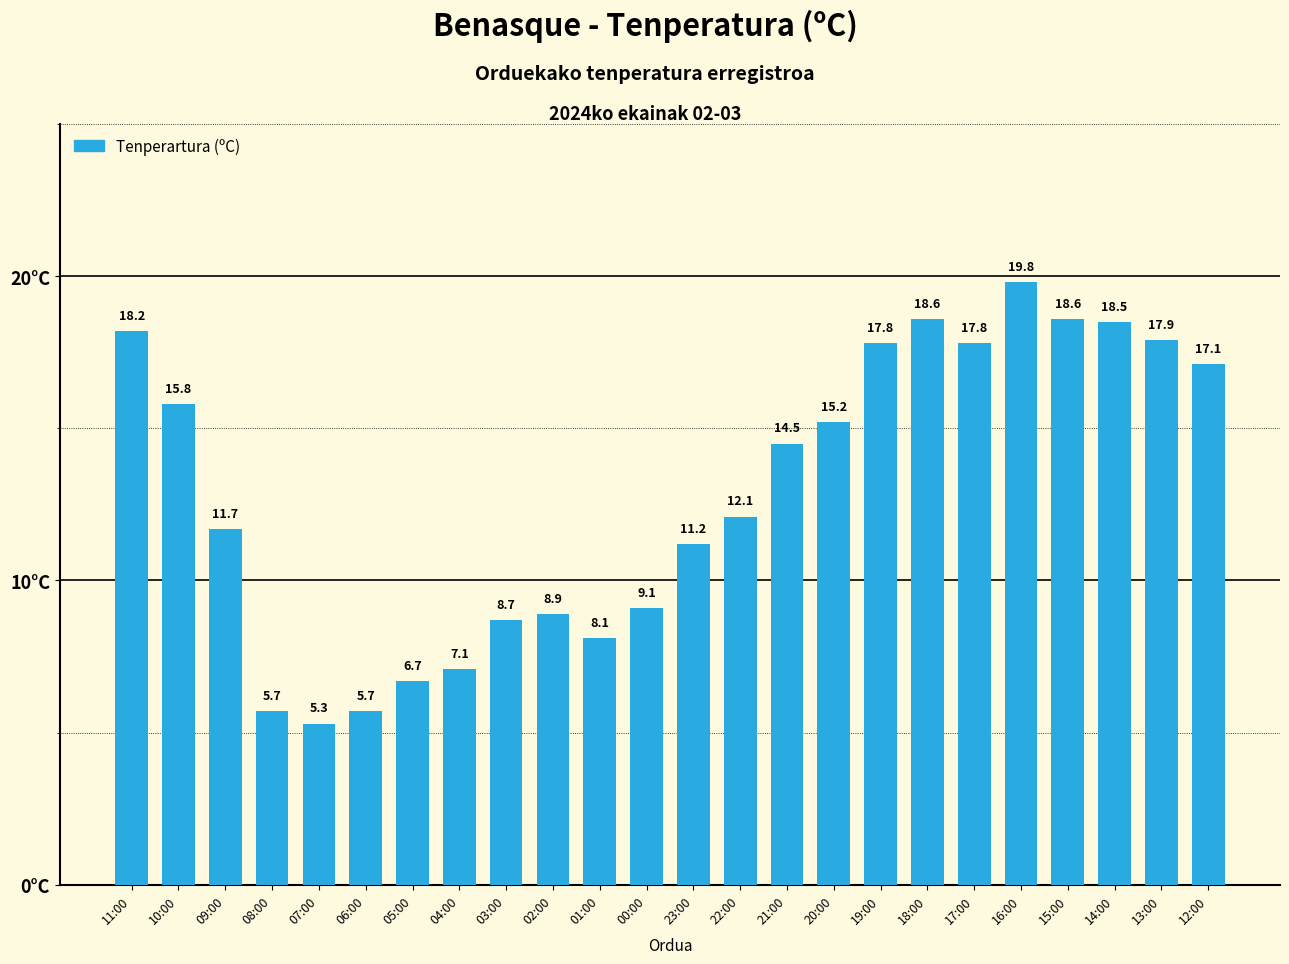

What is the ratio of the value at 13:00 to the value at 07:00?

3.4